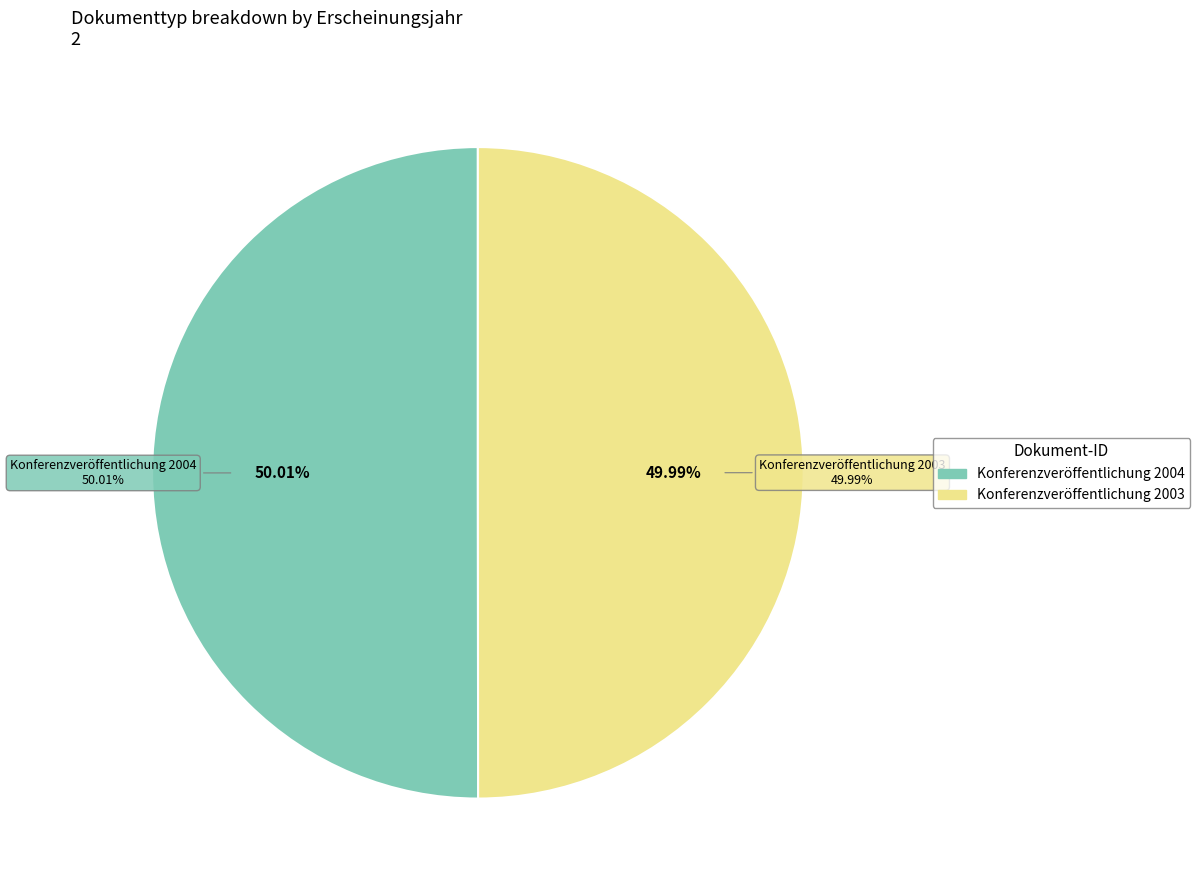

Rank the categories by value from highest to lowest.

Konferenzveröffentlichung 2004, Konferenzveröffentlichung 2003